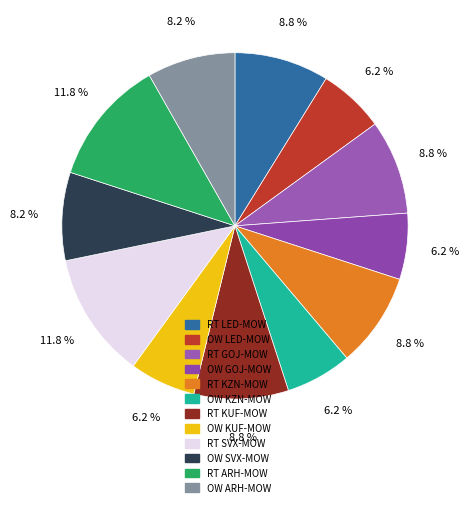

How many slices are in this pie chart?

12